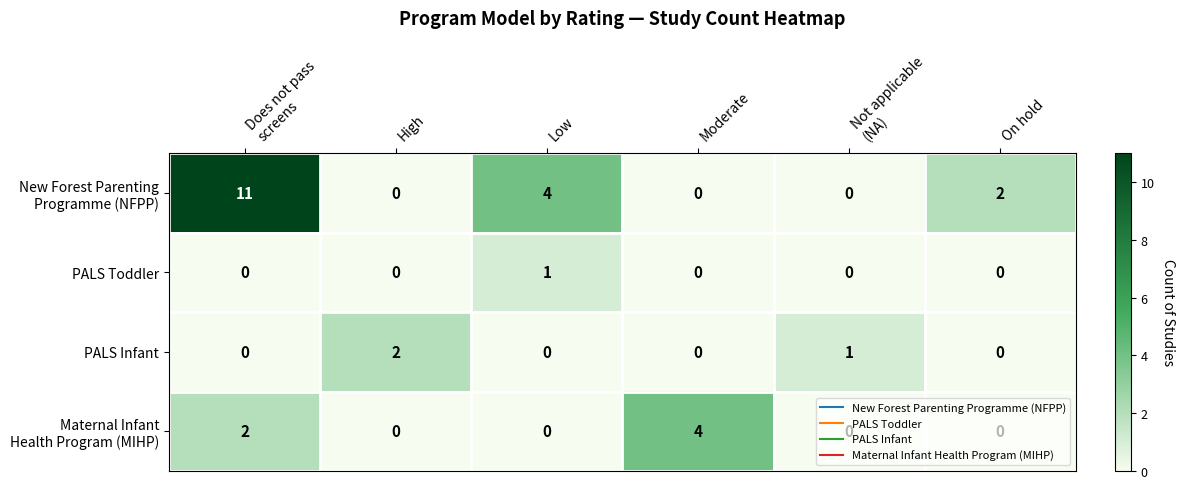

What is the spread (max minus min) of values at Moderate?

4